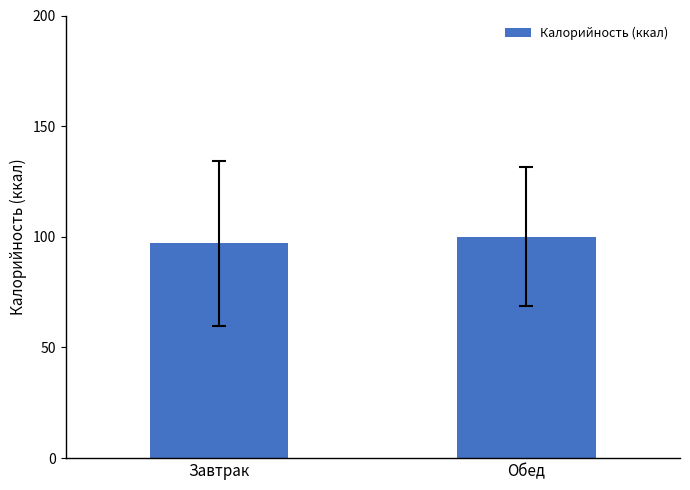

Does the chart contain any negative values?

No